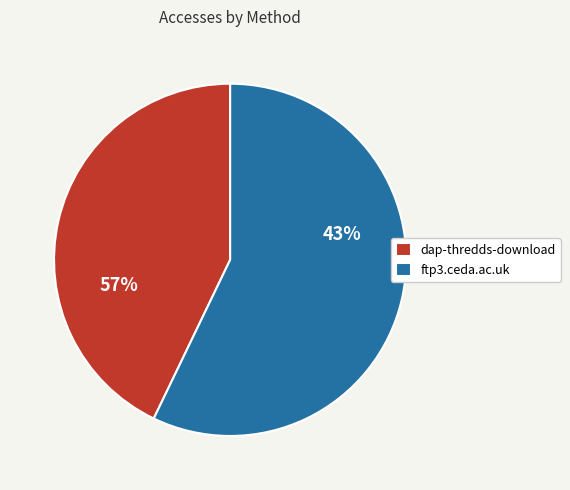

Combined, what portion of the pie is dap-thredds-download and ftp3.ceda.ac.uk?

100.0%